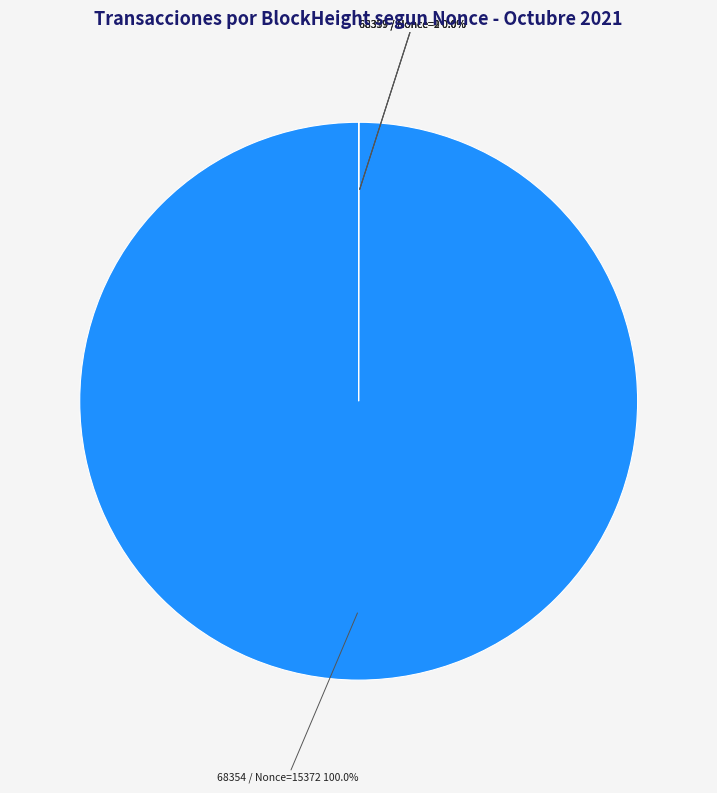

Is there a majority slice in this chart?

Yes